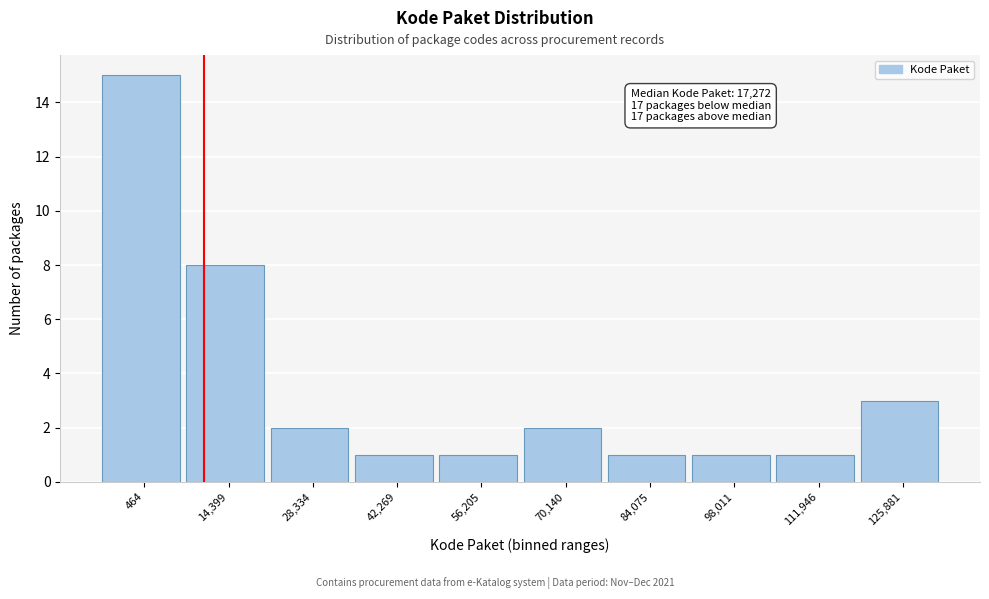

Reading left to right, extract all data points from this chart.

464=15	14,399=8	28,334=2	42,269=1	56,205=1	70,140=2	84,075=1	98,011=1	111,946=1	125,881=3